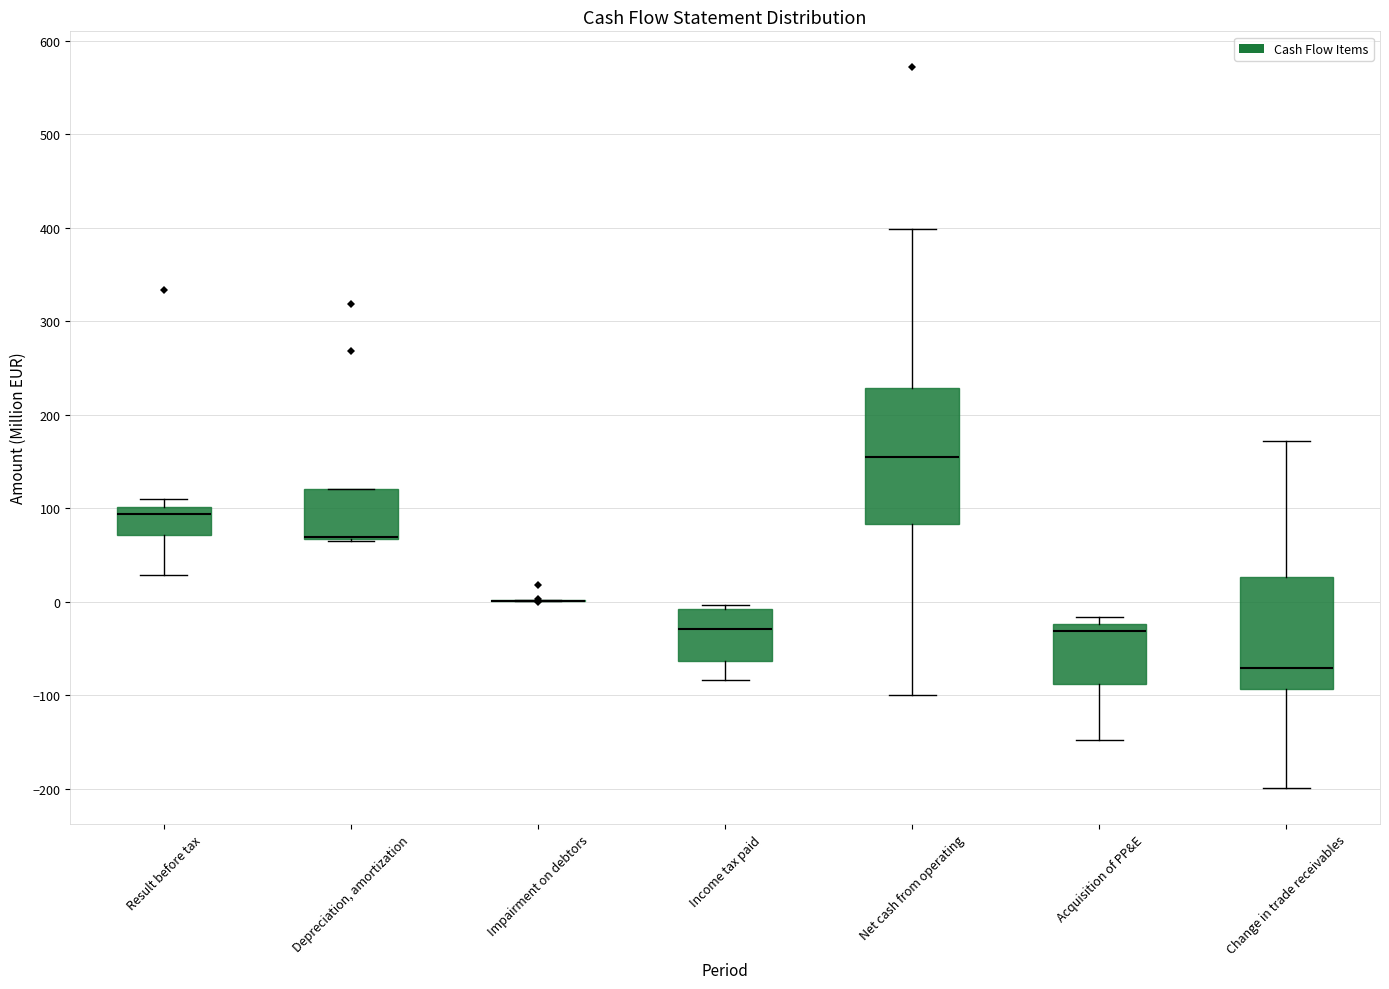

Reading left to right, read every box against the y-axis: the position of its median line, the range the box covers, and the ends of its whiskers. The values are not printed on the chart, so give them approximately, as read against the axis.

Result before tax: median 90, box 70 to 100, whiskers 30 to 110
Depreciation, amortization: median 70 (drawn on the box's lower edge), box 70 to 120, whiskers 60 to 120
Impairment on debtors: box collapsed to a line at 0, whiskers 0 to 0
Income tax paid: median -30, box -60 to -10, whiskers -80 to 0
Net cash from operating: median 150, box 80 to 230, whiskers -100 to 400
Acquisition of PP&E: median -30, box -90 to -20, whiskers -150 to -20 (just above the box's upper edge)
Change in trade receivables: median -70, box -90 to 30, whiskers -200 to 170